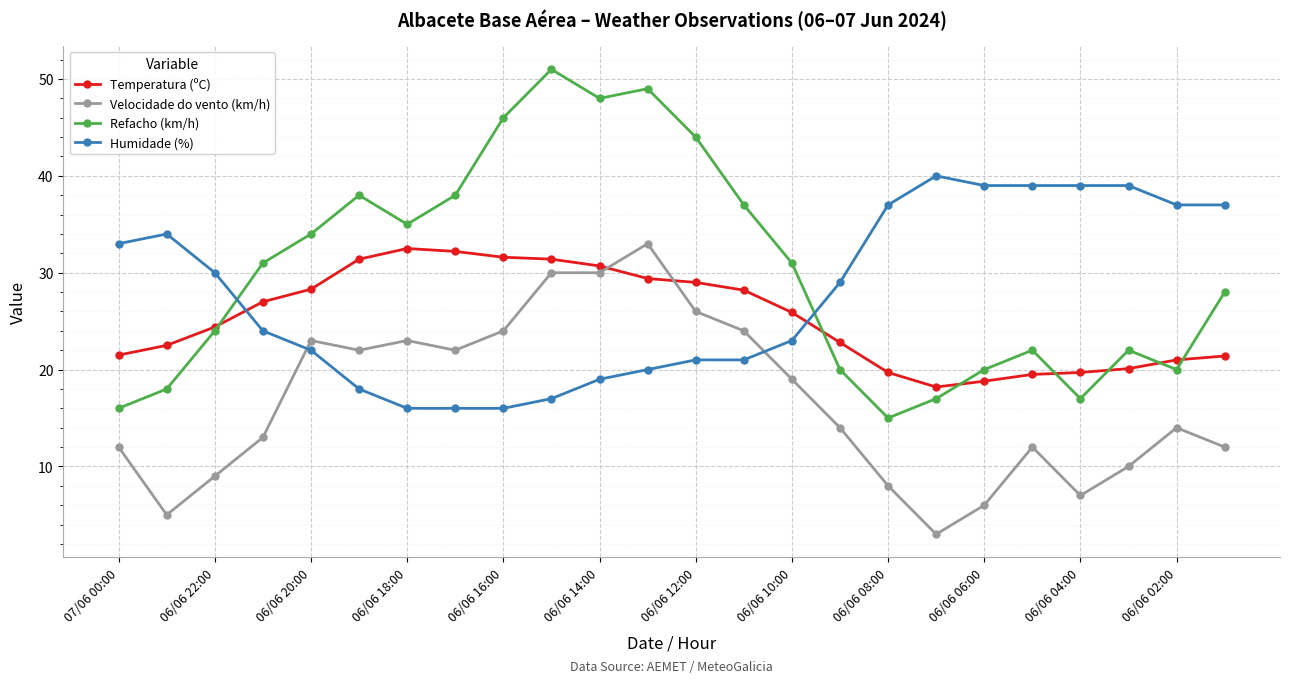

True or false: Refacho (km/h) and Velocidade do vento (km/h) cross at least once.

False